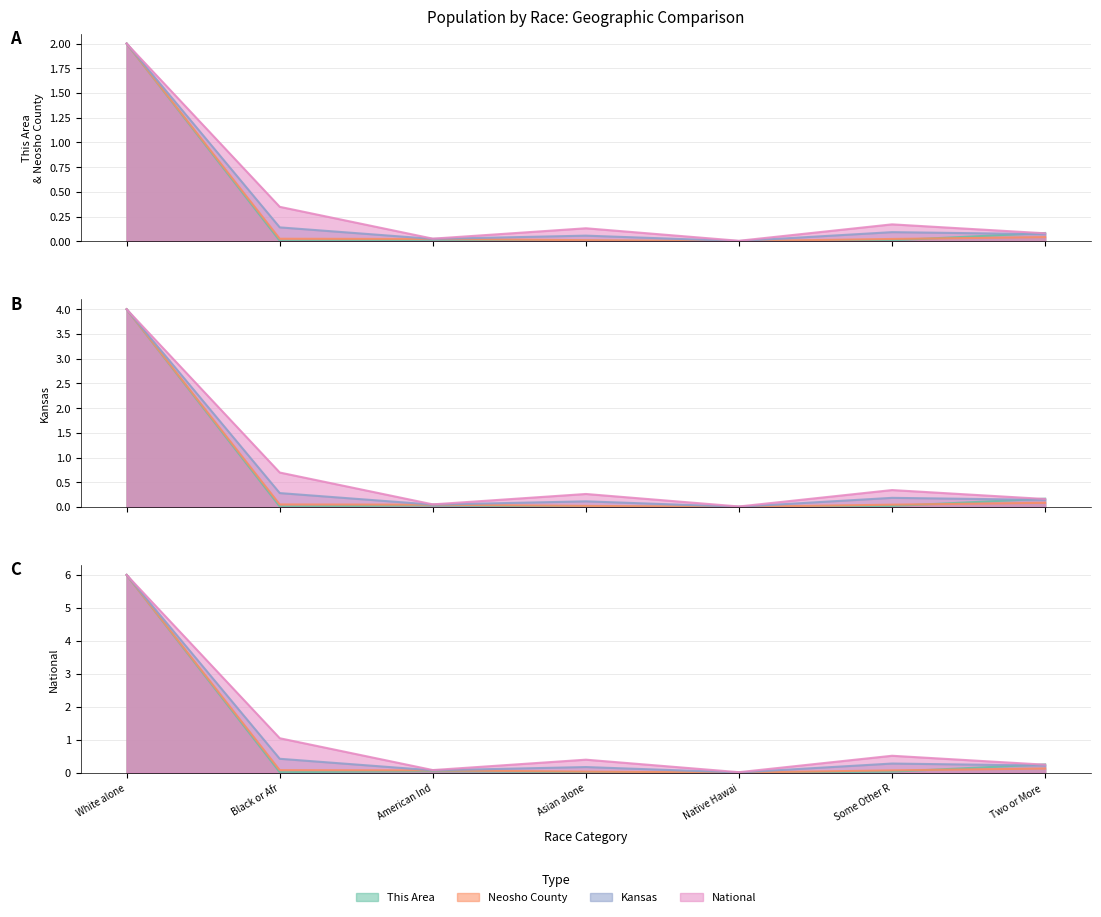

Rank the categories by This Area value from highest to lowest.

White alone, Two or More, American Ind, Some Other R, Black or Afr, Asian alone, Native Hawai